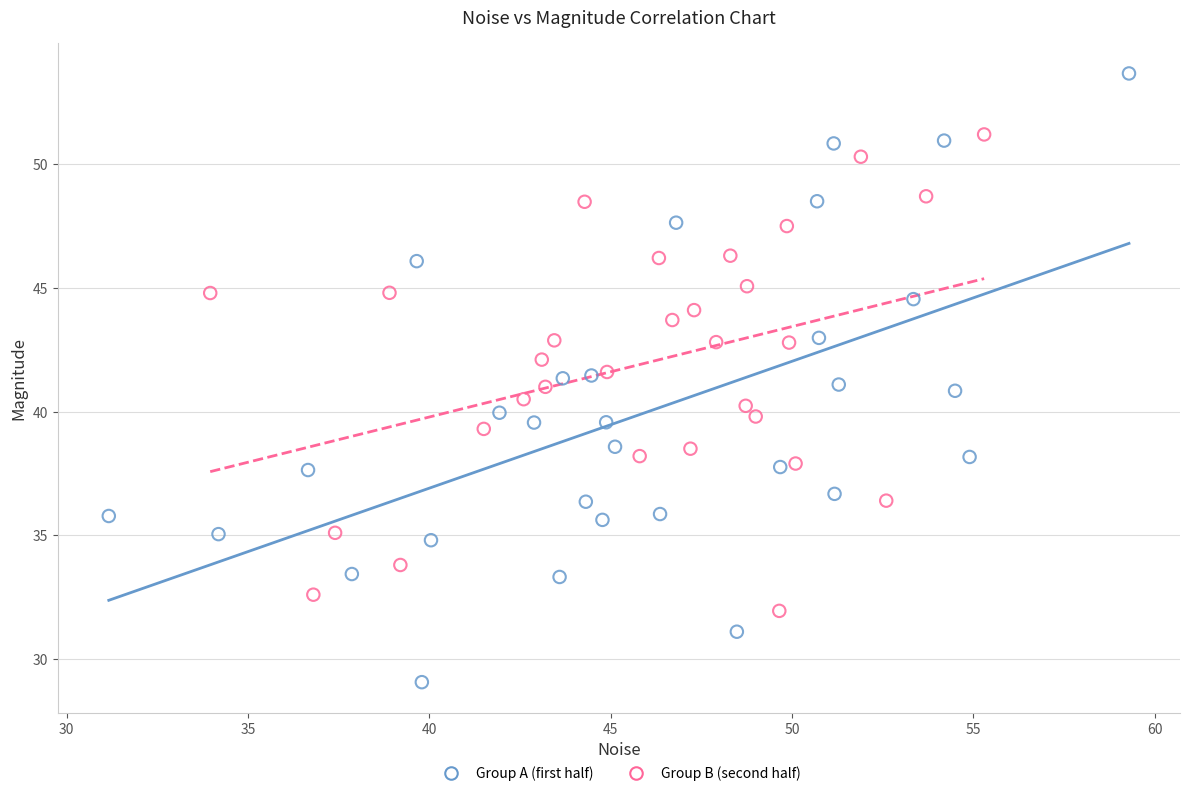

Which series has the widest spread of Y values?

Group A (first half)